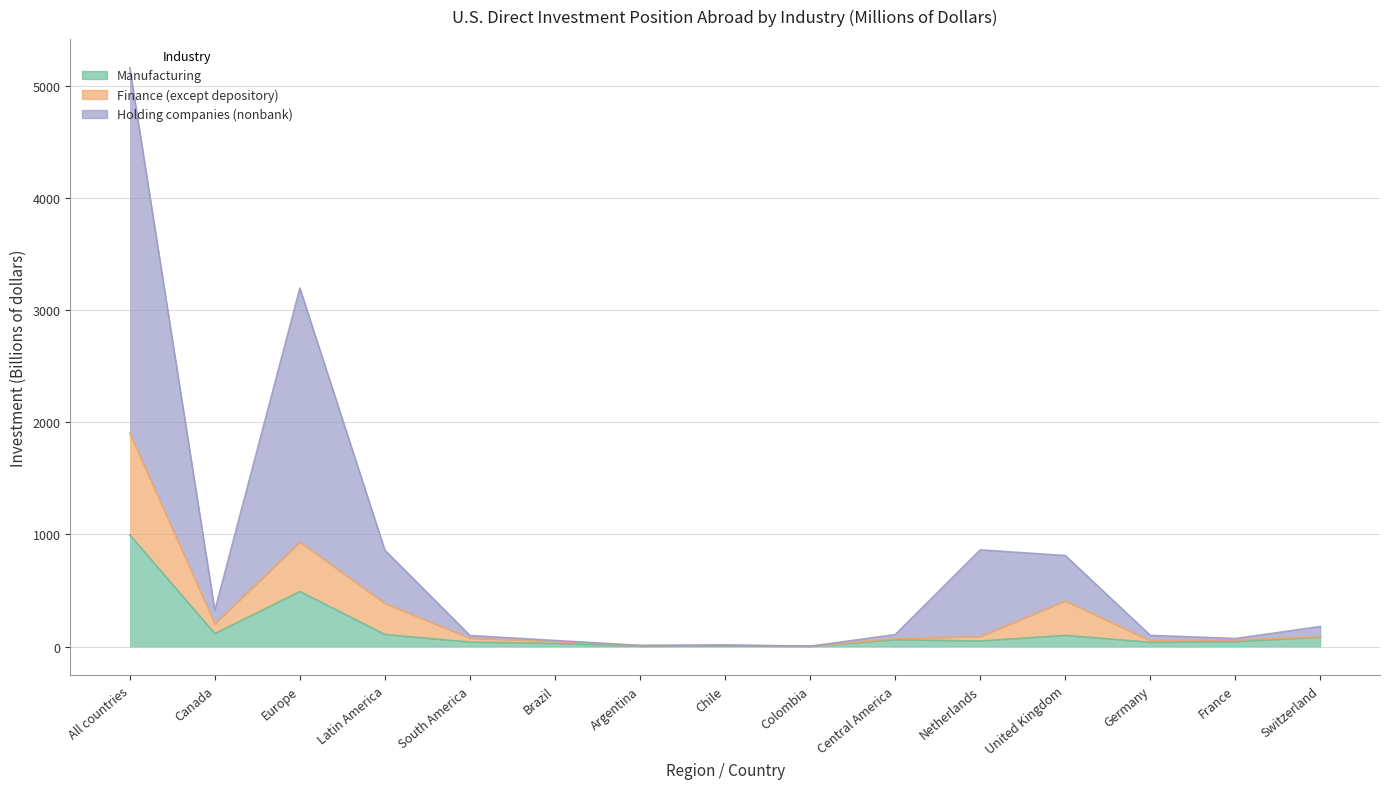

What is the spread (max minus min) of values at Switzerland?

95.3